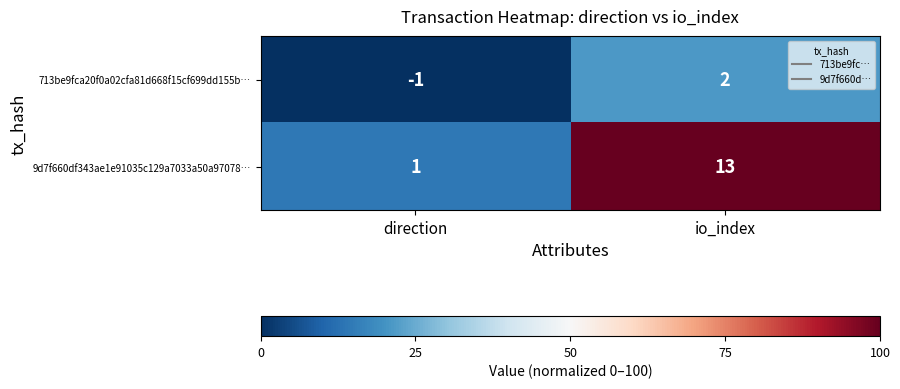

What is the difference between the maximum and minimum values in the 9d7f660df343ae1e91035c129a7033a50a97078… series?

12